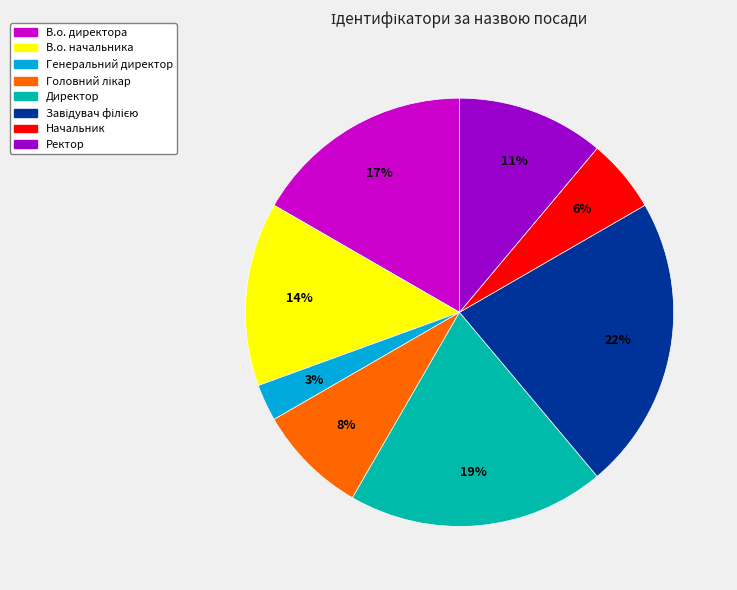

Between Начальник and Директор, which is larger?

Директор